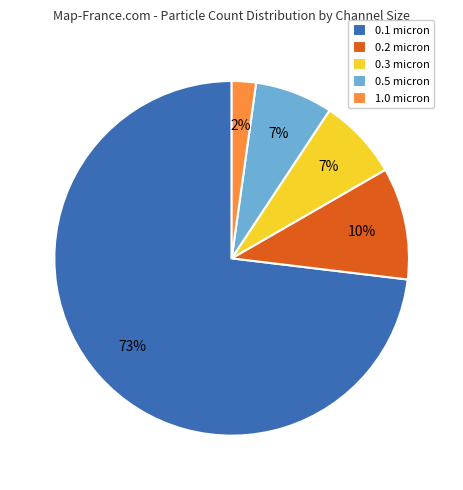

What is the smallest slice in the pie chart?

1.0 micron